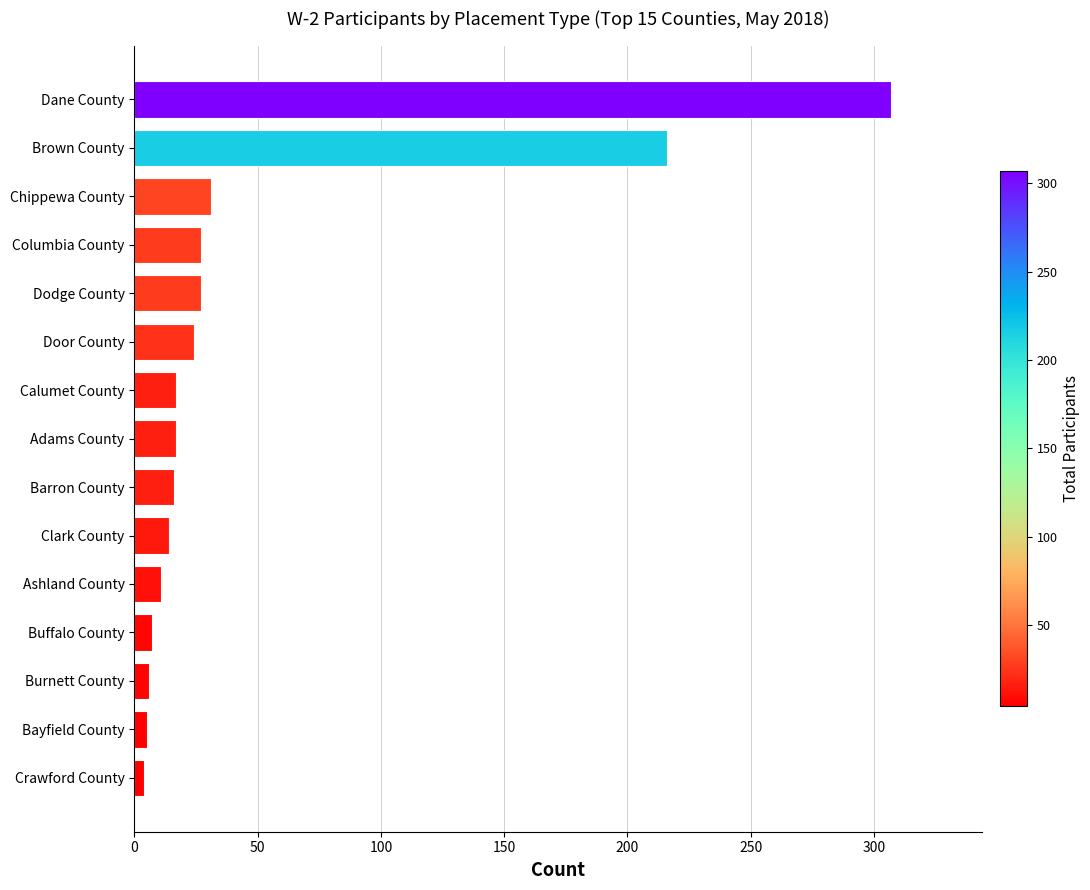

What is the difference between the maximum and second lowest values?

302